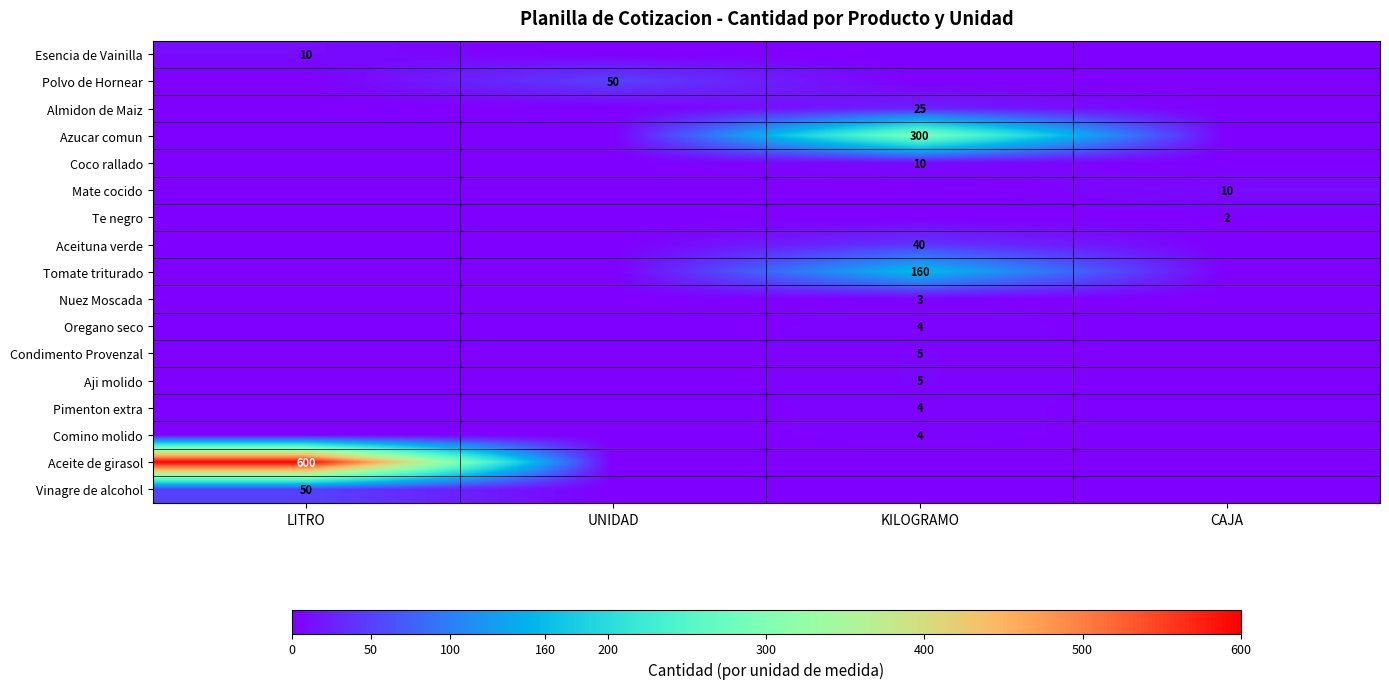

The value of Aji molido at KILOGRAMO is 3. True or false?

False